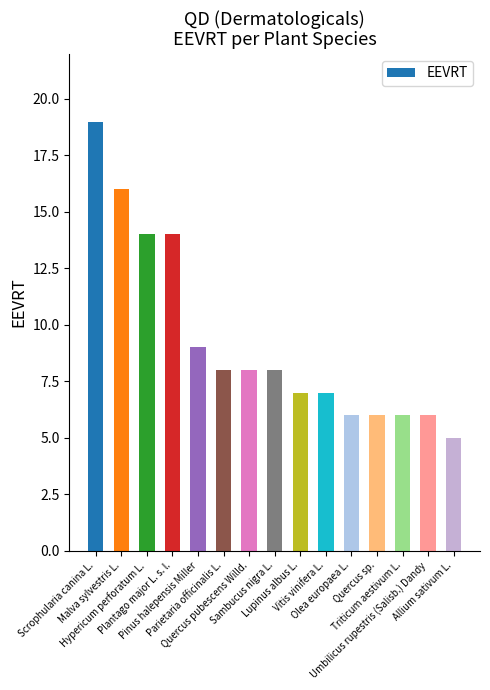

Which category has the lowest value across all series?

Allium sativum L.